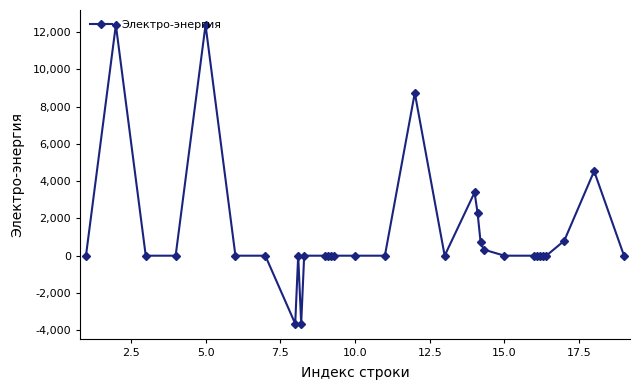

Does the chart display data point markers on the line(s)?

Yes